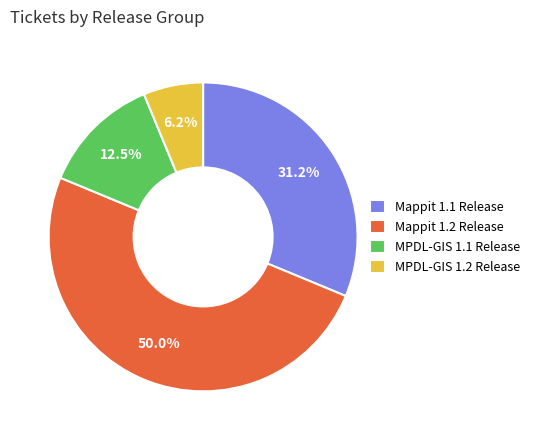

To the nearest percent, what percentage of the pie is Mappit 1.1 Release?

31%